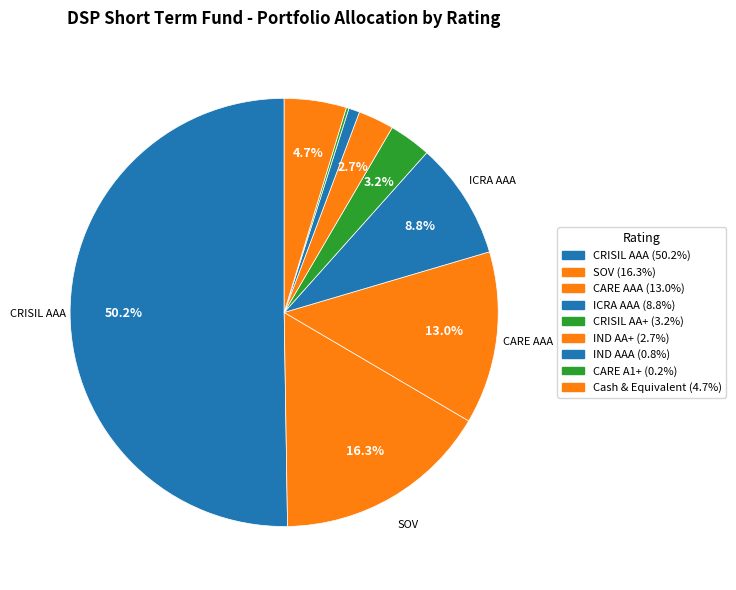

To the nearest percent, what is the difference between the largest and smallest slice percentages?

50%